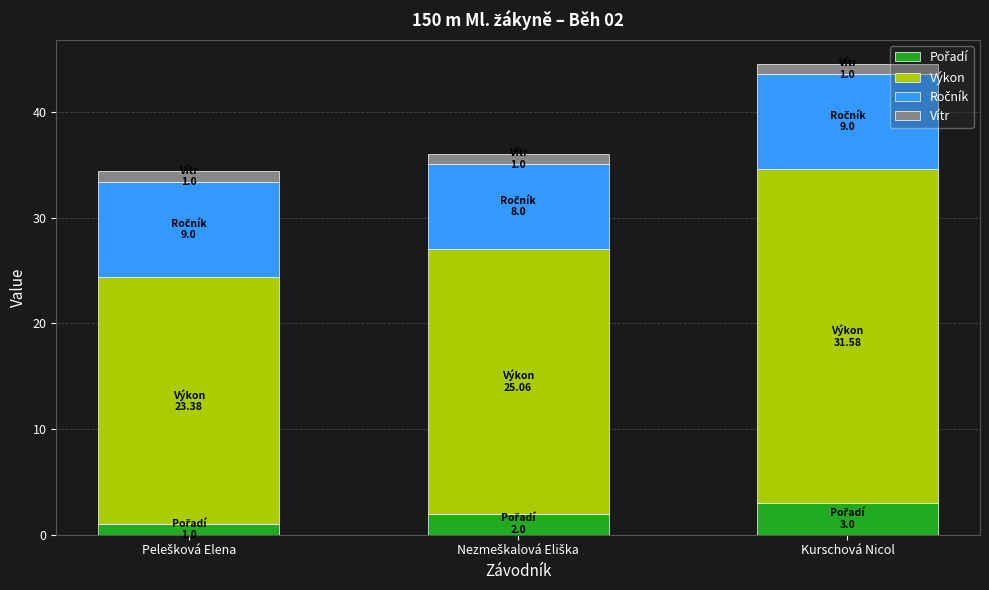

At which category is the sum across all series the highest?

Kurschová Nicol